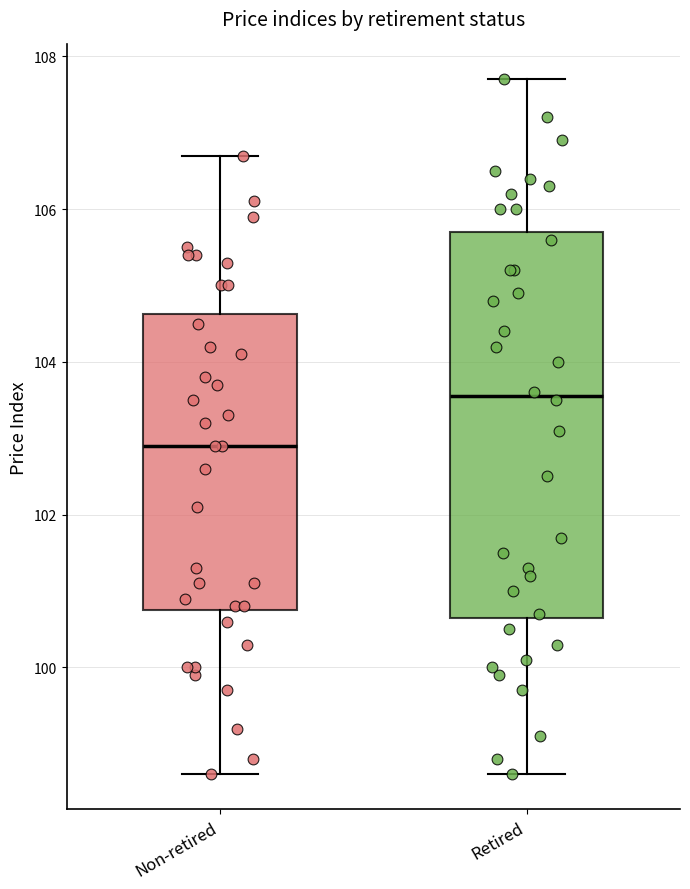

Where is the lower edge of the box for Non-retired on the y-axis? The values are not printed on the chart, so give them approximately, as read against the axis.

100.8